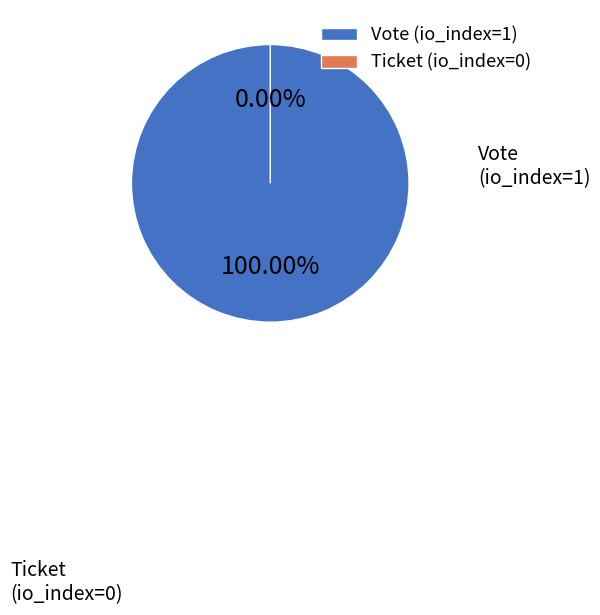

What is the largest slice in the pie chart?

Vote (io_index=1)